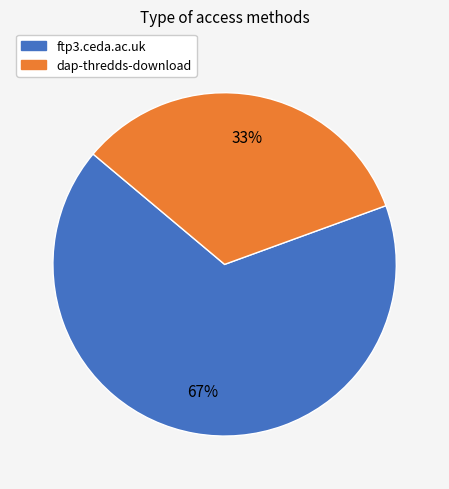

How many slices are in this pie chart?

2